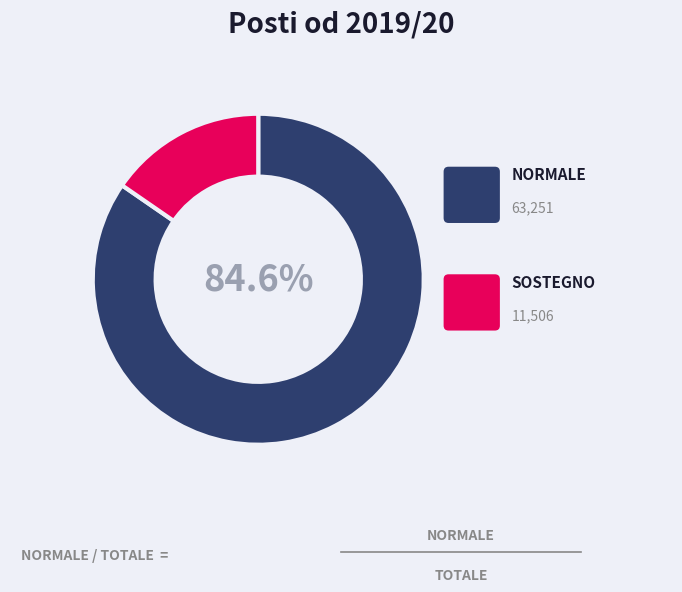

Is it true that SOSTEGNO is 24% of the pie?

False